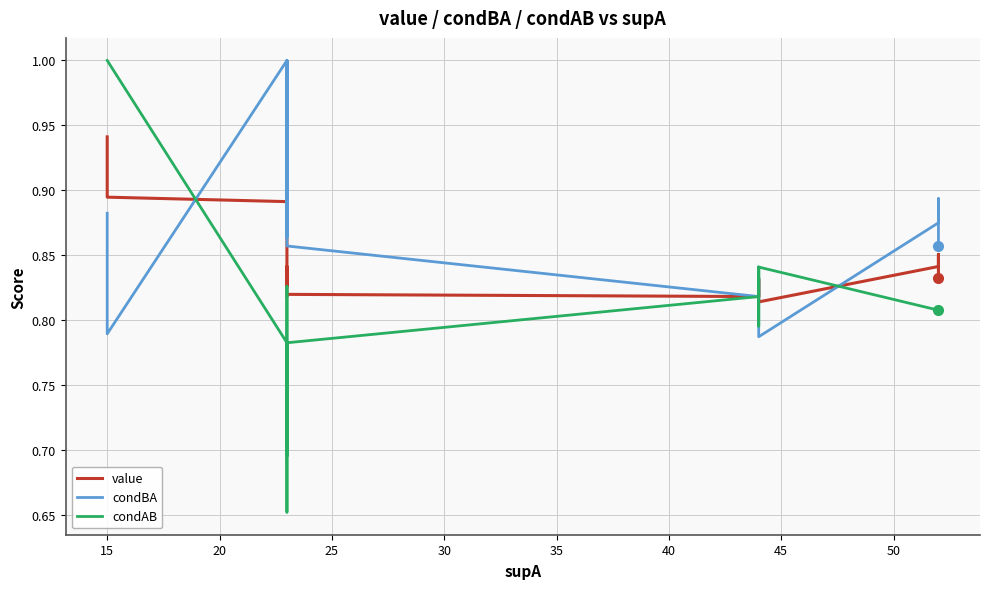

What are all the series names shown in the legend?

value, condBA, condAB